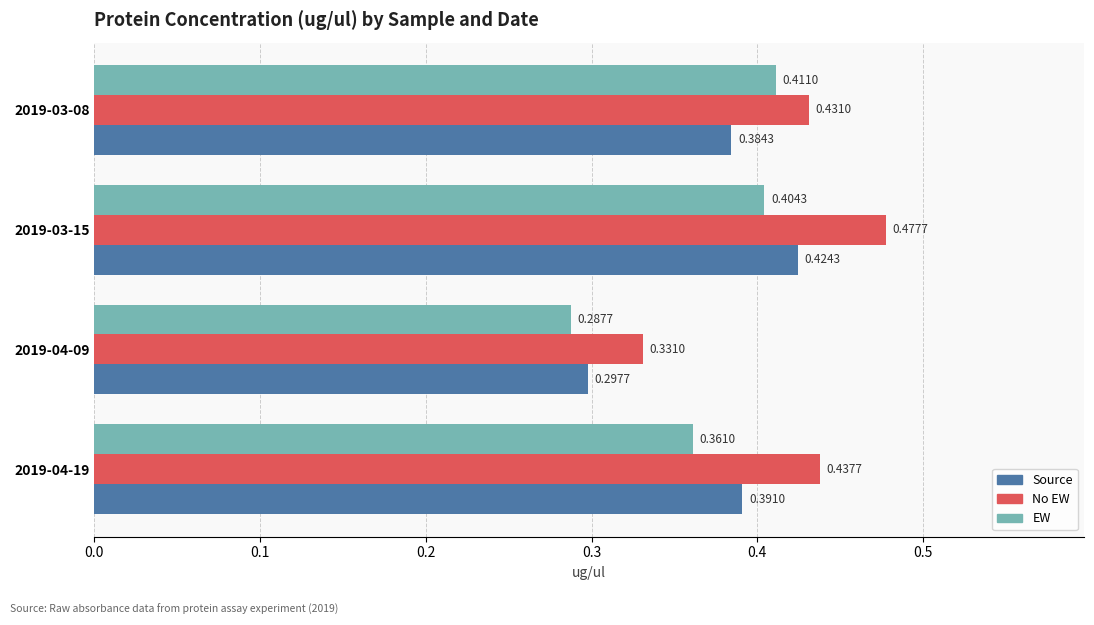

Rank the categories by EW value from highest to lowest.

2019-03-08, 2019-03-15, 2019-04-19, 2019-04-09